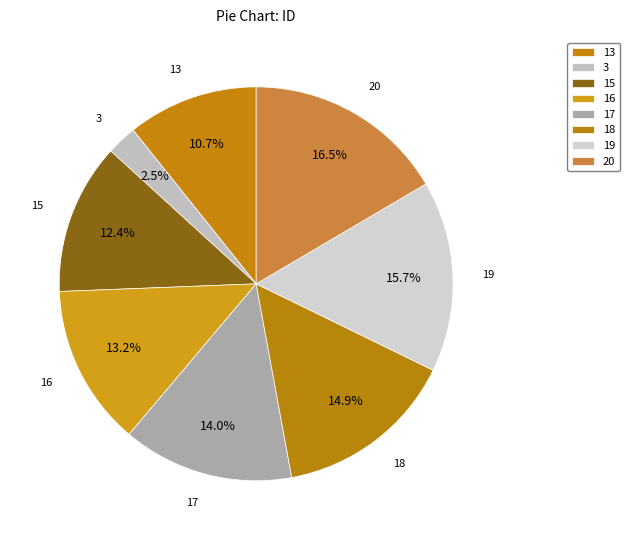

To the nearest percent, what is the combined percentage of 18 and 19?

31%